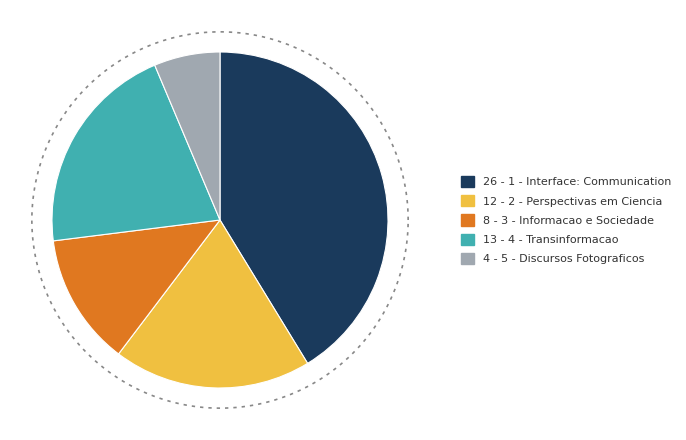

What is the largest slice in the pie chart?

1 - Interface: Communication